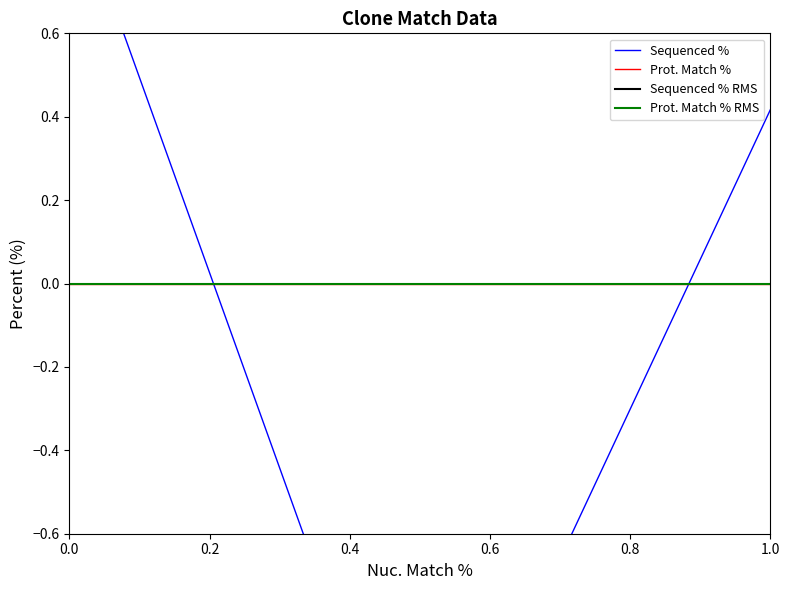

What is the minimum value shown in the chart?

-1.4